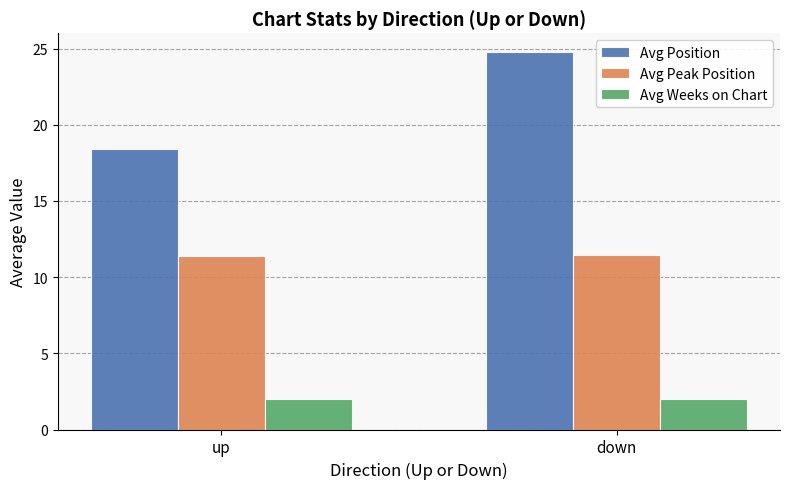

Is the value of Avg Position at down greater than the value of Avg Weeks on Chart at down?

Yes